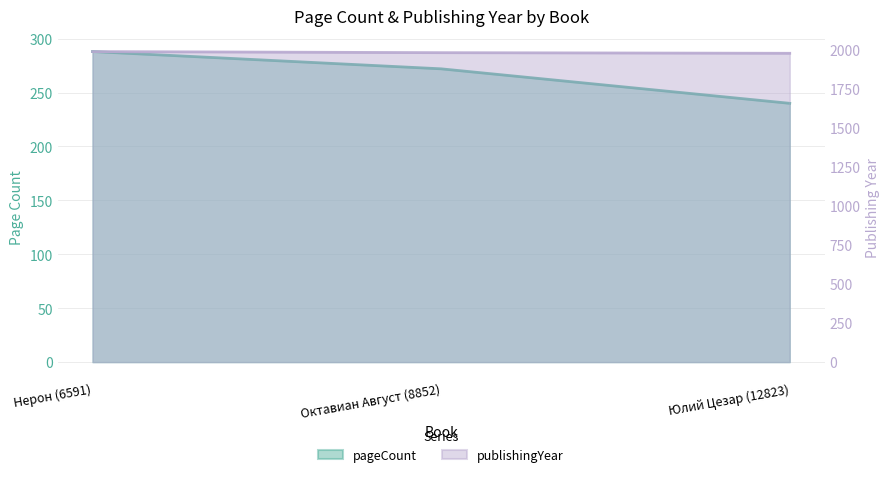

What is the total value across all series at Октавиан Август (8852)?

2251